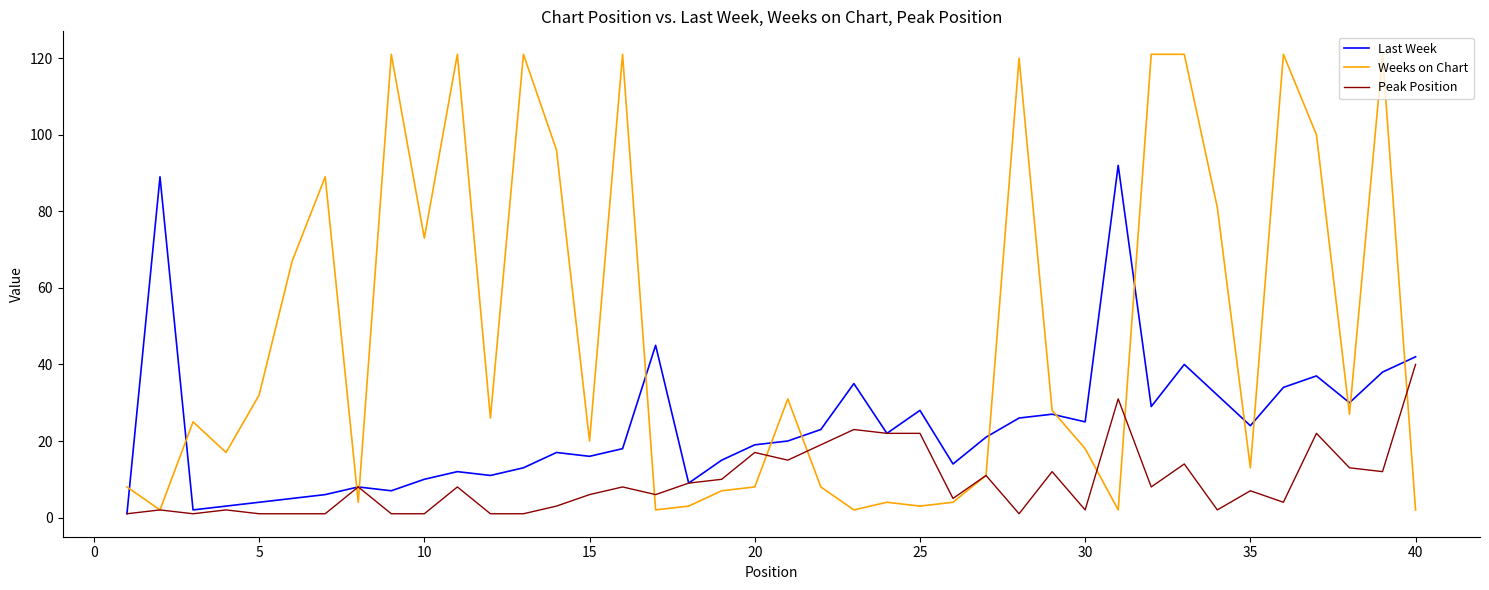

Which series has the largest total across all categories?

Weeks on Chart